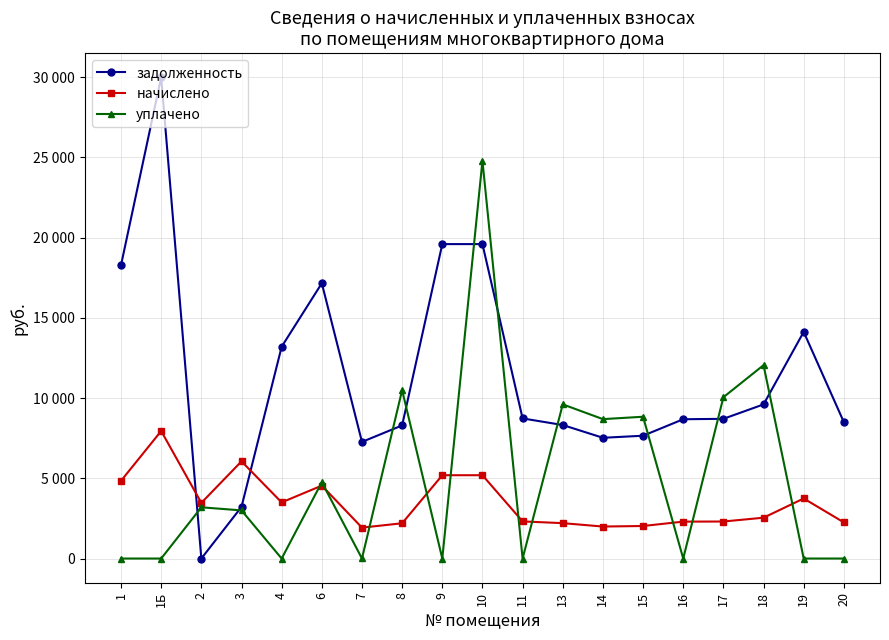

Rank the series by their maximum value, from highest to lowest.

задолженность, уплачено, начислено